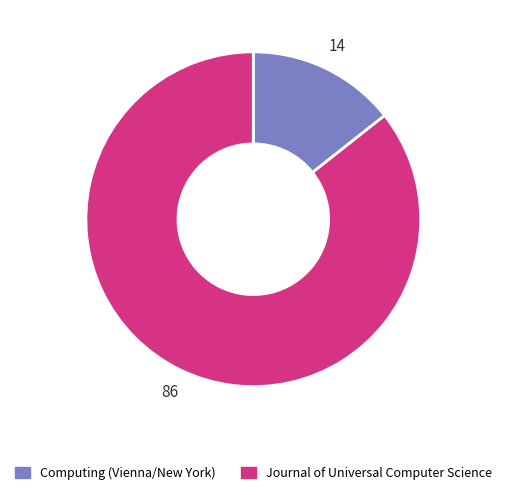

Which has a higher value, Journal of Universal Computer Science or Computing (Vienna/New York)?

Journal of Universal Computer Science